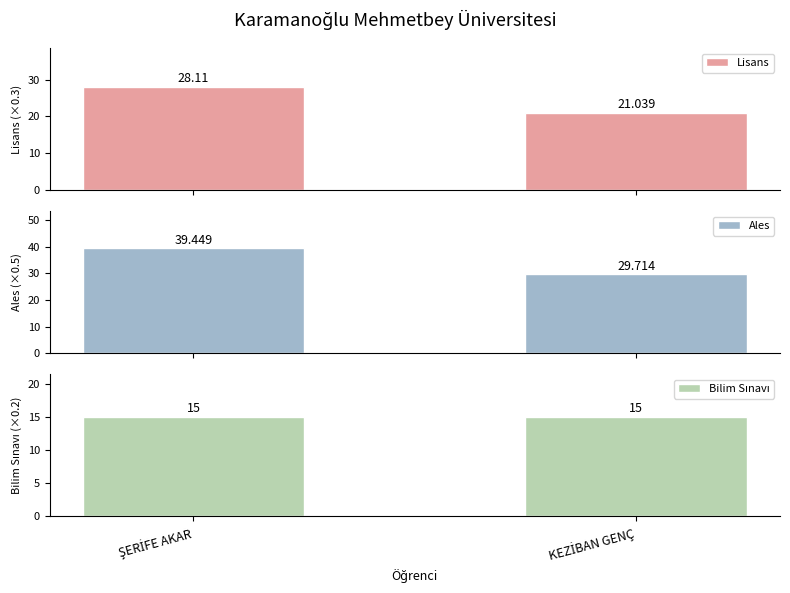

The value of Bilim Sınavı at KEZİBAN GENÇ is 15.0. True or false?

True